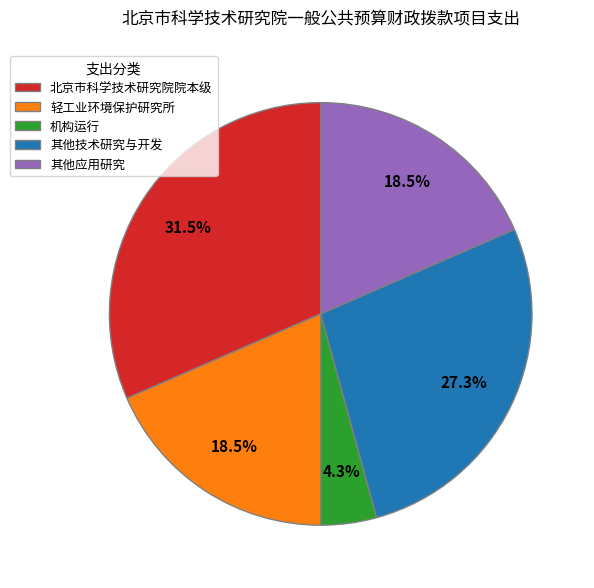

Combined, do 其他应用研究 and 轻工业环境保护研究所 account for over 50%?

No